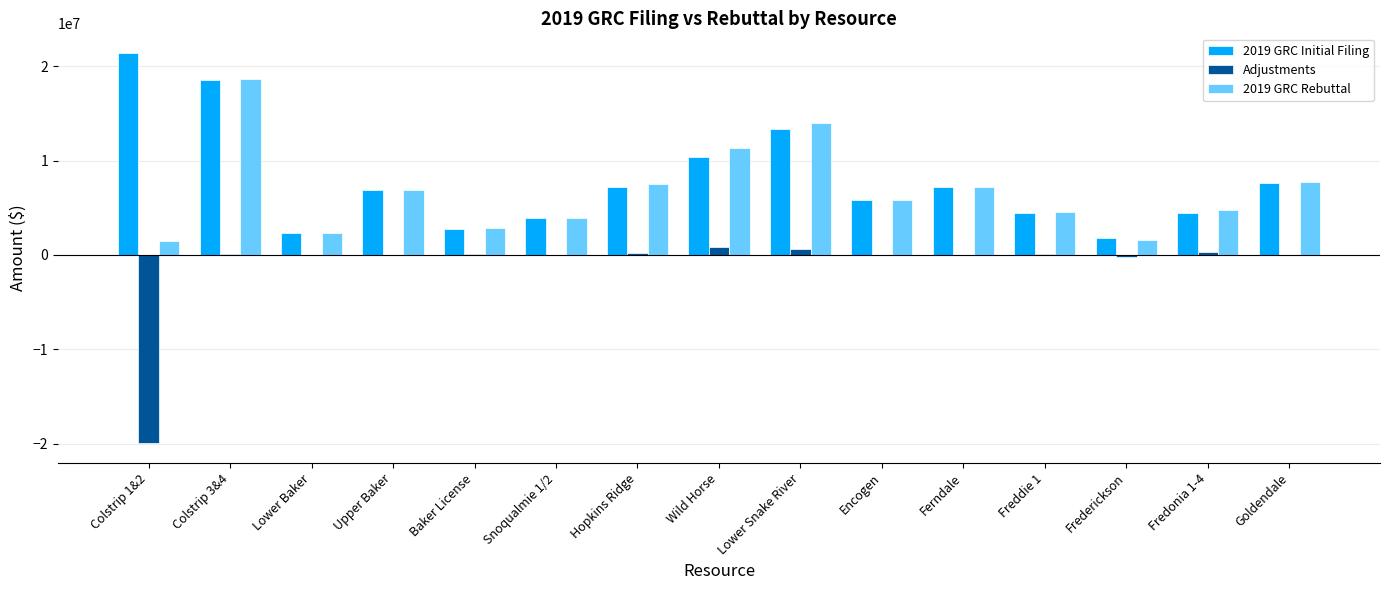

What is the difference between the 2019 GRC Rebuttal values at Hopkins Ridge and Snoqualmie 1/2?

3556528.6